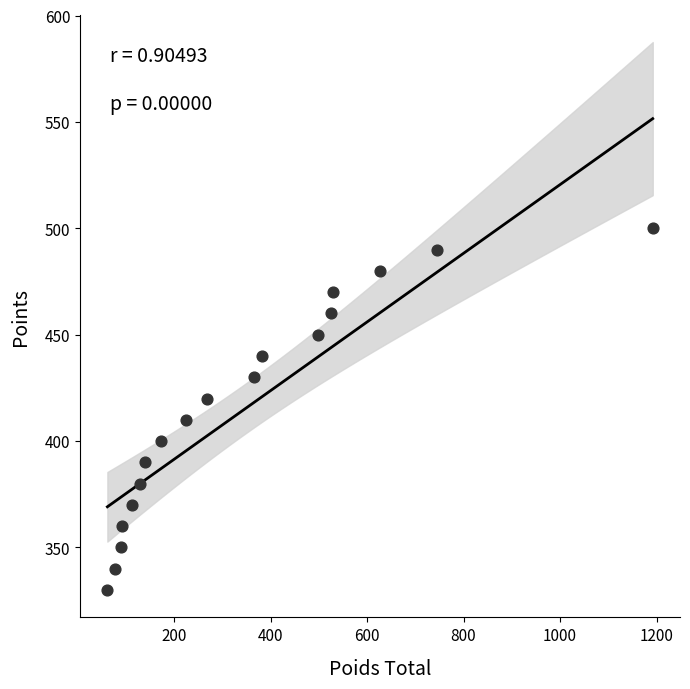

What is the range of Y values (max minus min)?

170